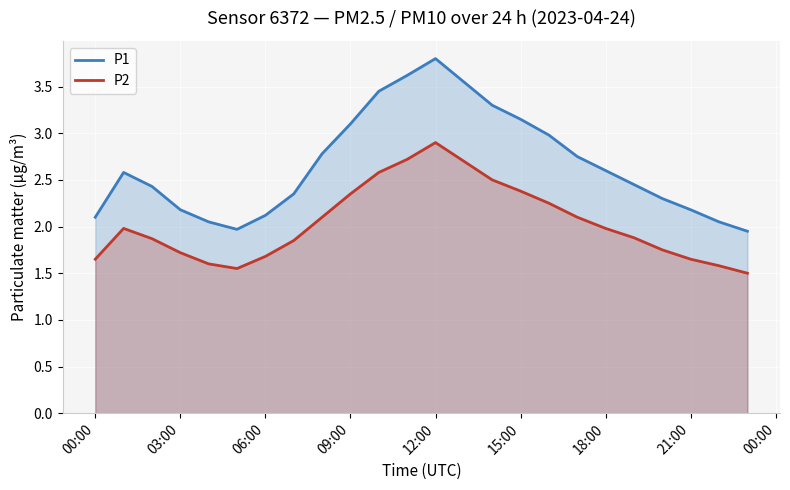

True or false: P2 has a value of 1.7 at 06:00.

True